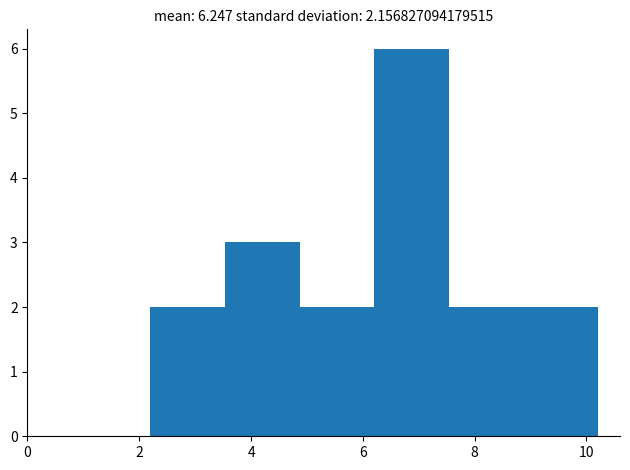

Reading left to right, list every bar in this chart as the range it spans on the x-axis followed by its height. Neither the bar edges nor the heights are printed on the chart, so give them approximately, as read against the axes.

2.2 to 3.6: 2
3.6 to 4.8: 3
4.8 to 6.2: 2
6.2 to 7.6: 6
7.6 to 8.8: 2
8.8 to 10.2: 2